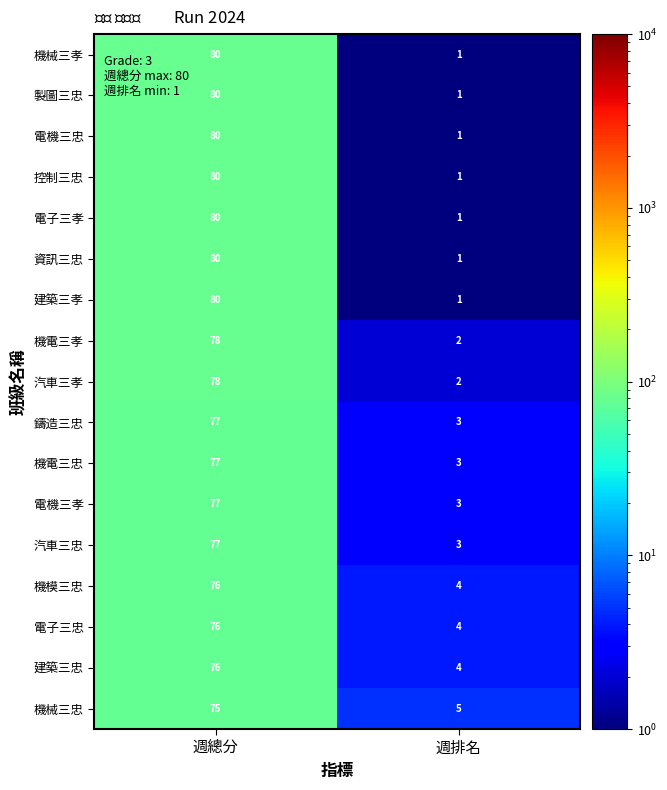

True or false: 建築三忠 has a value of 4 at 週排名.

True